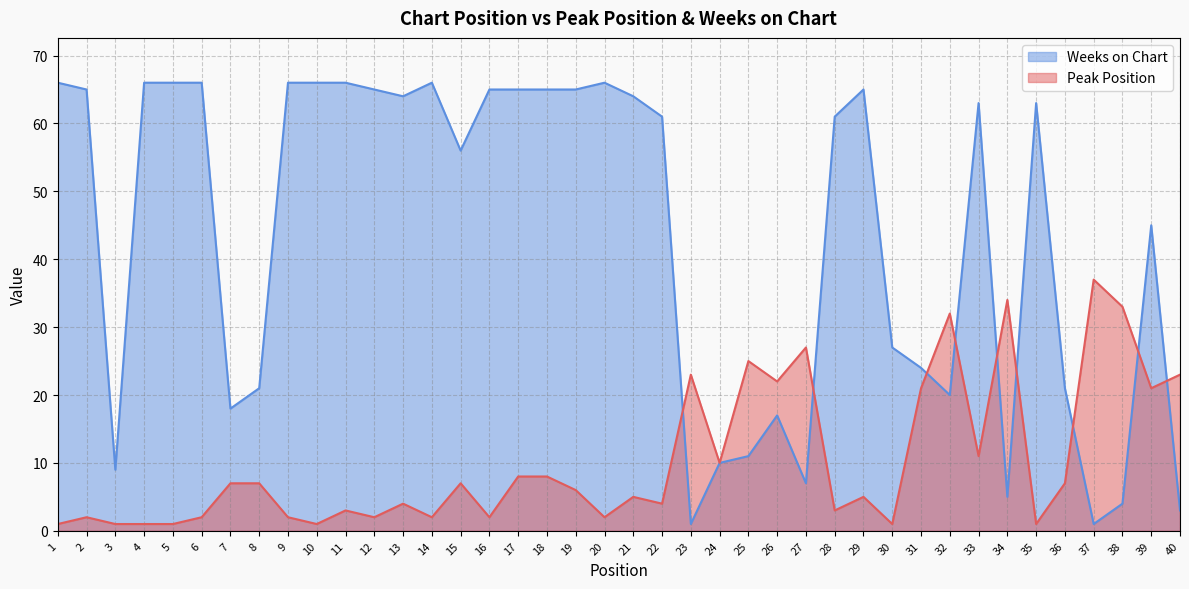

Rank the categories by Weeks on Chart value from lowest to highest.

23, 37, 40, 38, 34, 27, 3, 24, 25, 26, 7, 32, 8, 36, 31, 30, 39, 15, 22, 28, 33, 35, 13, 21, 2, 12, 16, 17, 18, 19, 29, 1, 4, 5, 6, 9, 10, 11, 14, 20